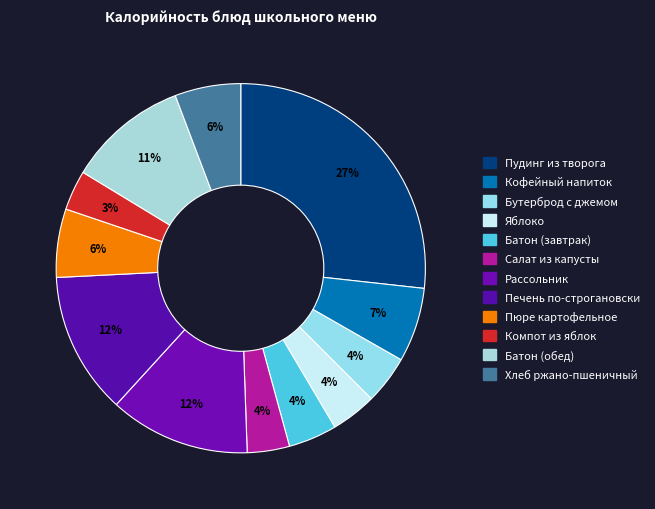

To the nearest percent, what is the difference between the Салат из капусты and Пудинг из творога slice percentages?

23%